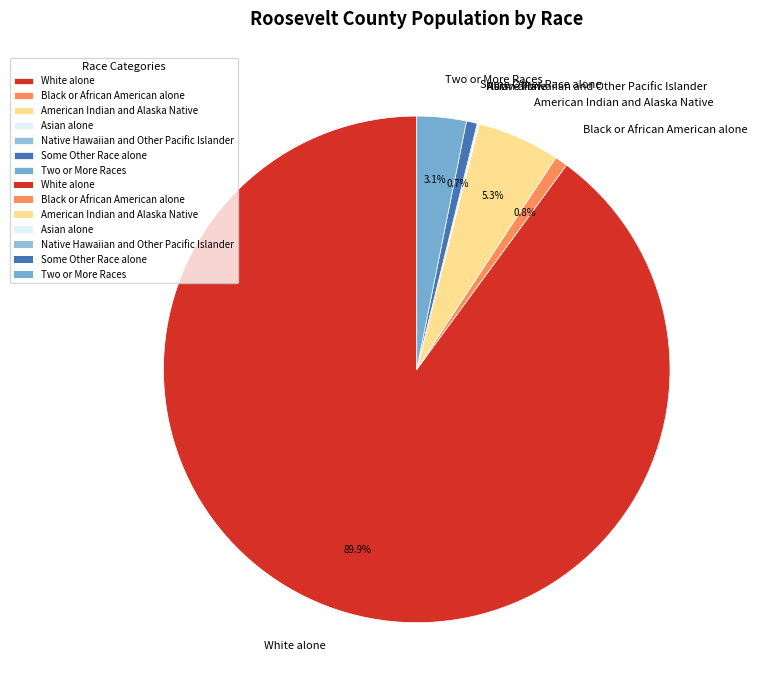

Which has a higher value, White alone or American Indian and Alaska Native?

White alone